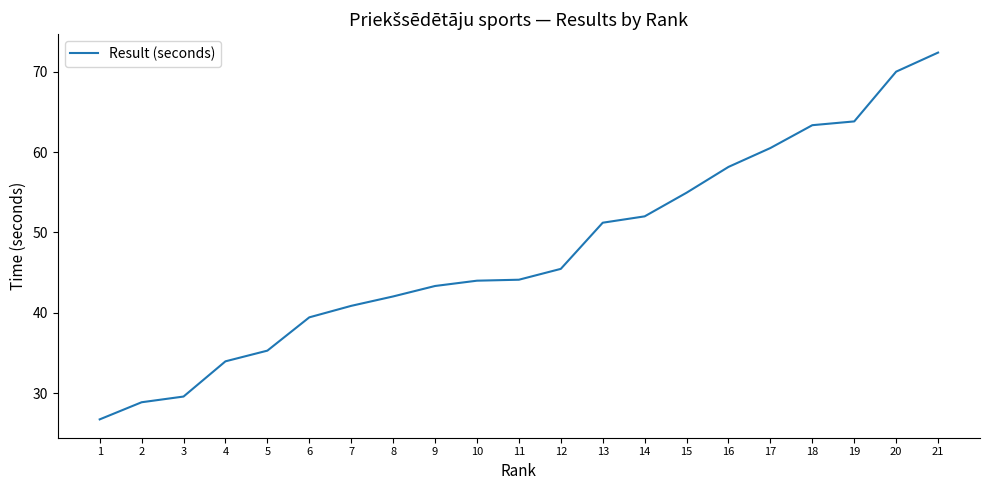

What is the greatest value displayed?

72.4